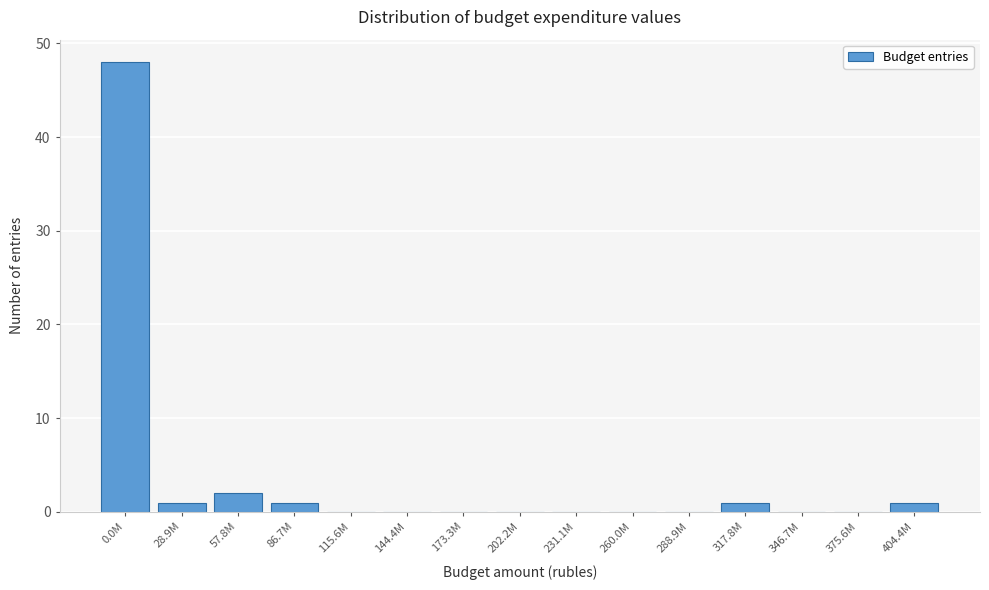

Reading left to right, transcribe all the data shown in this chart.

0.0M=48	28.9M=1	57.8M=2	86.7M=1	115.6M=0	144.4M=0	173.3M=0	202.2M=0	231.1M=0	260.0M=0	288.9M=0	317.8M=1	346.7M=0	375.6M=0	404.4M=1